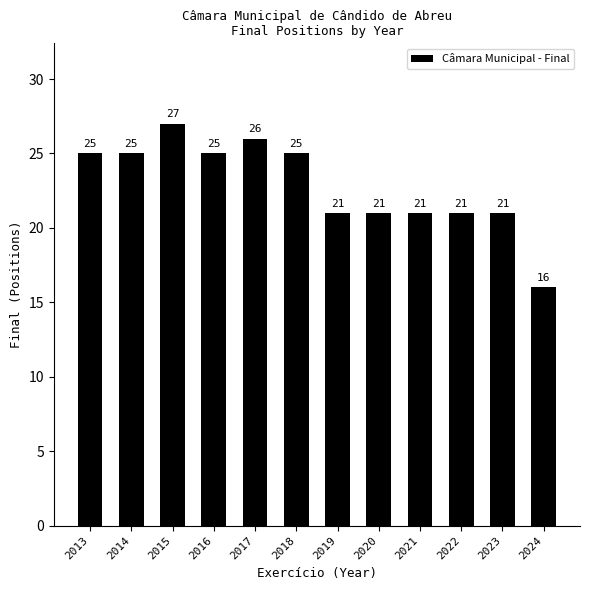

What is the value of the 2nd bar from the left?

25